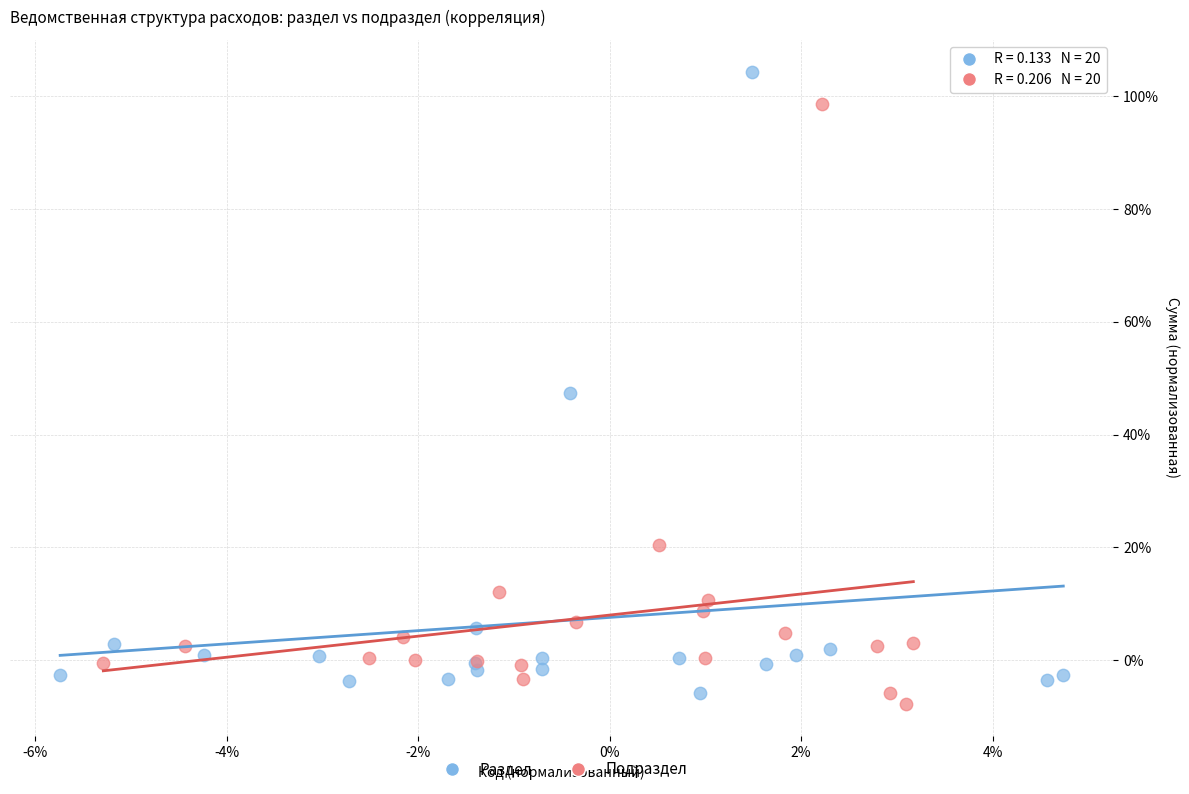

What are all the series names shown in the legend?

Раздел, Подраздел